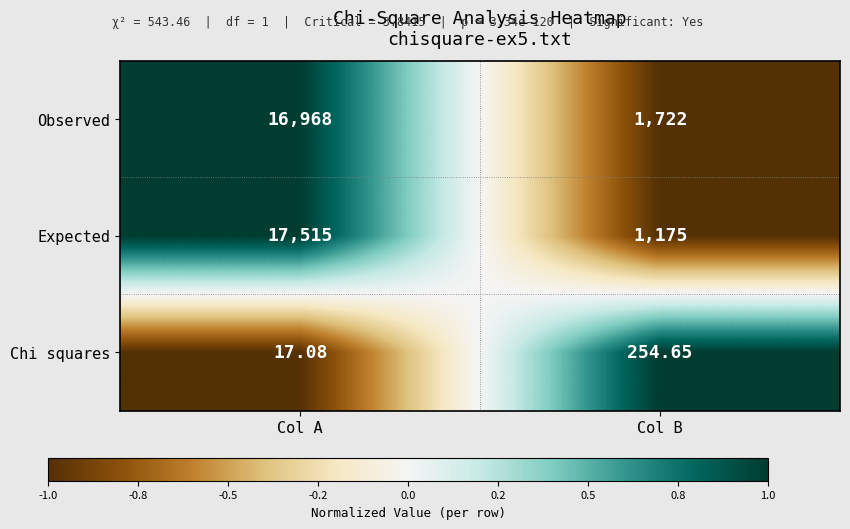

At which category does the chart reach its minimum across all series?

Col A